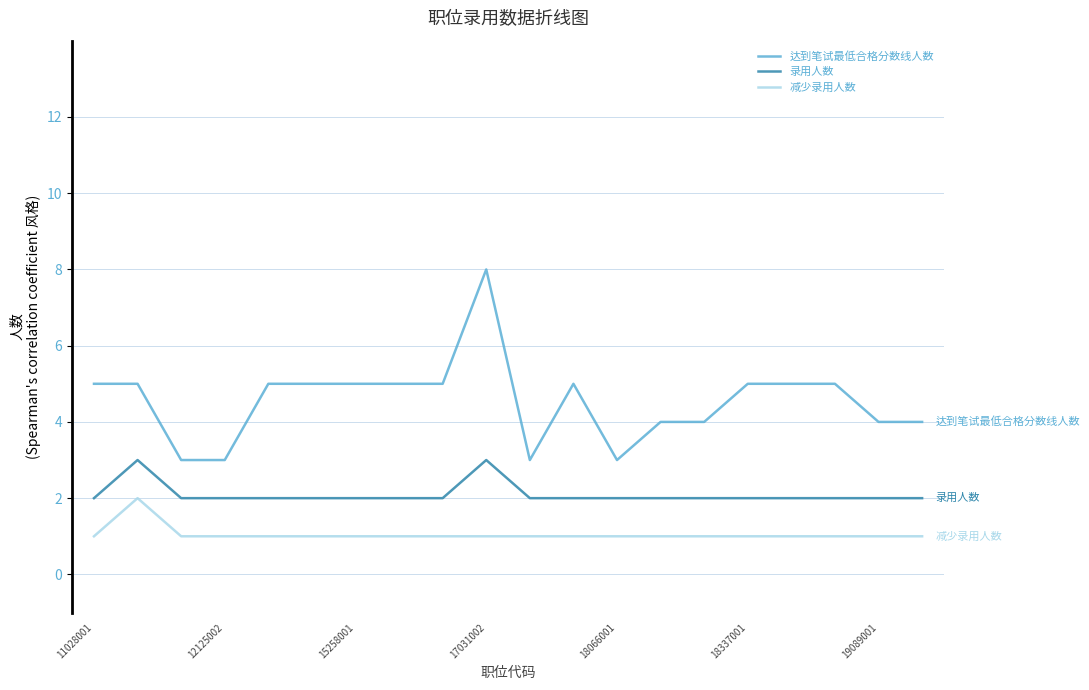

Which series has the largest total across all categories?

达到笔试最低合格分数线人数